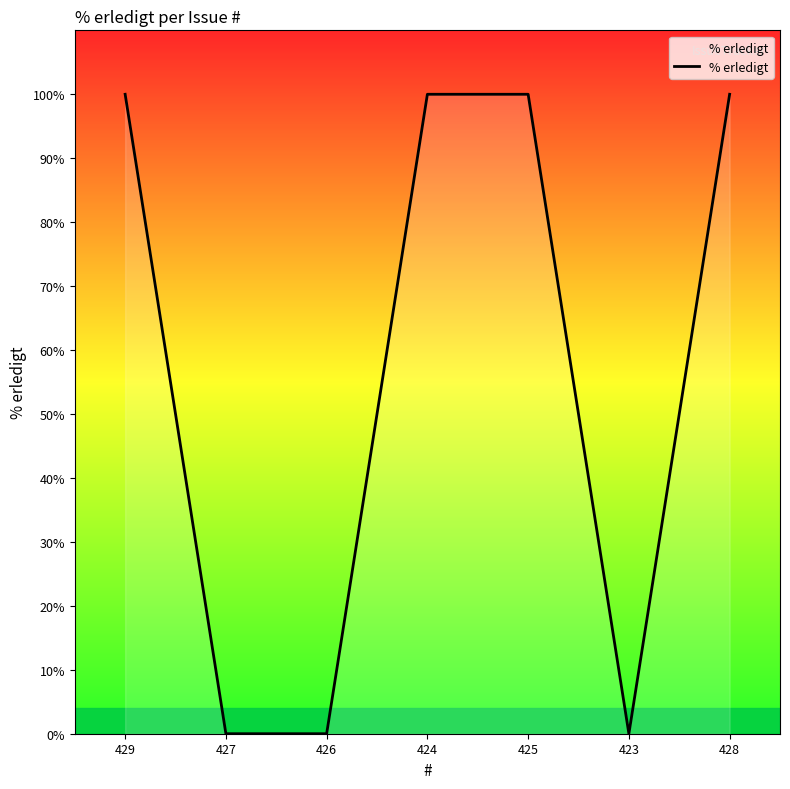

What is the sum of the values at 429 and 427?

100